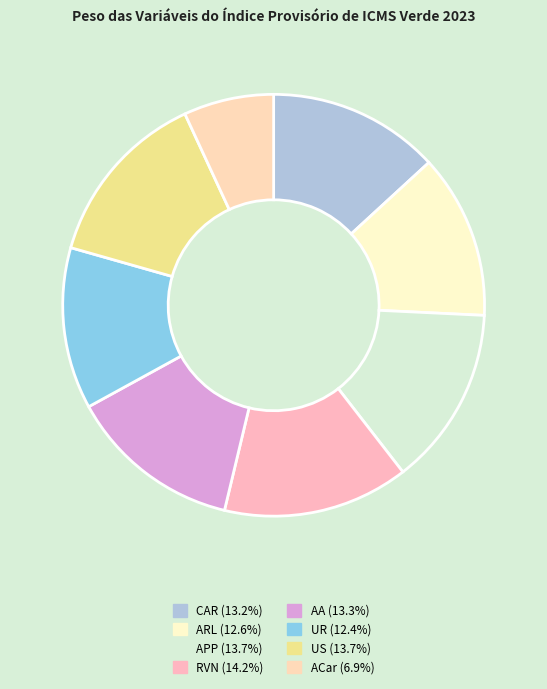

Rank the categories by value from highest to lowest.

RVN, APP, US, AA, CAR, ARL, UR, ACar